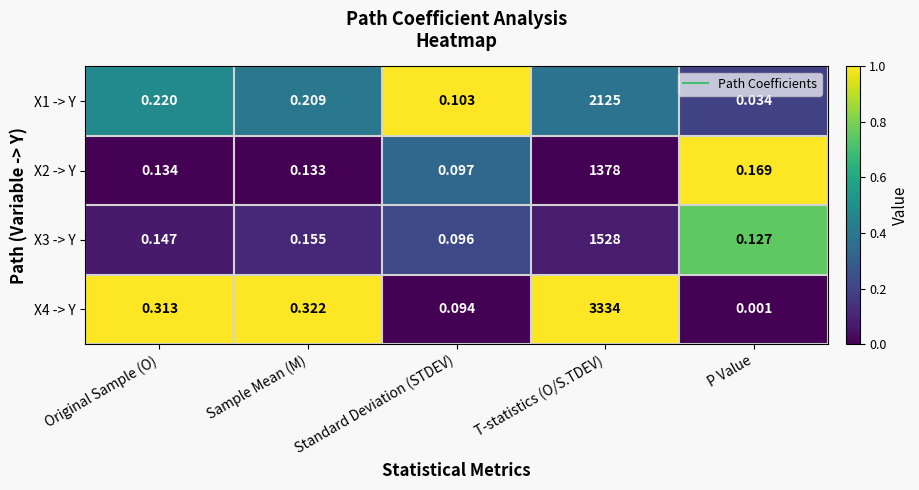

List the labels in order of X2 -> Y value, smallest first.

Standard Deviation (STDEV), Sample Mean (M), Original Sample (O), P Value, T-statistics (O/S.TDEV)